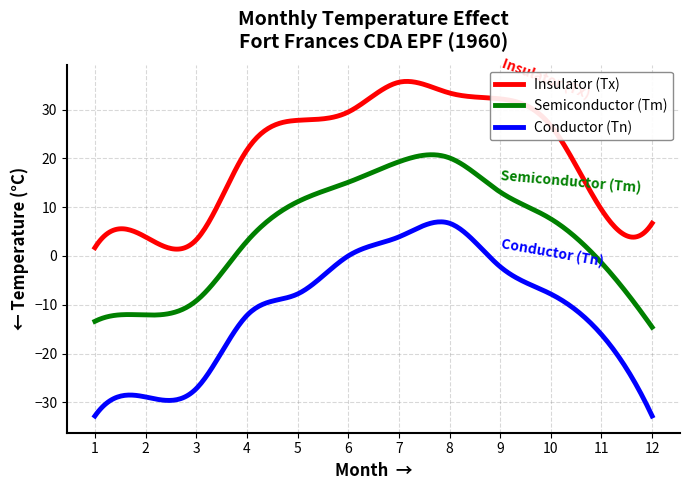

List the series in order of their peak value, lowest first.

Conductor (Tn), Semiconductor (Tm), Insulator (Tx)